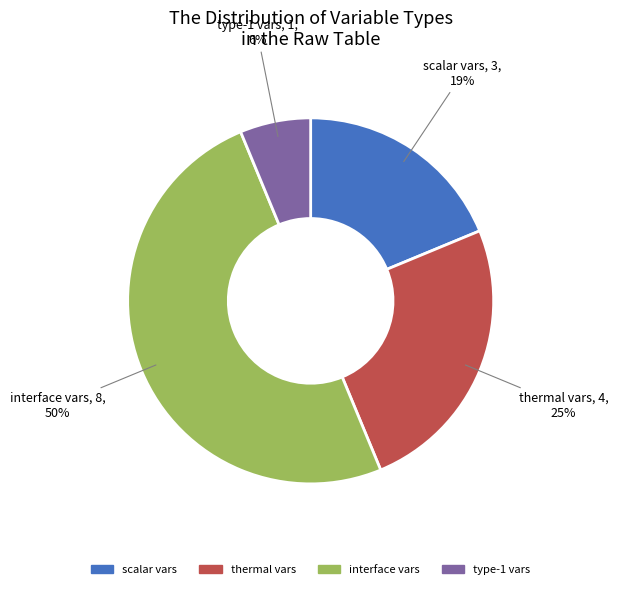

To the nearest percent, what is the average slice percentage?

25%